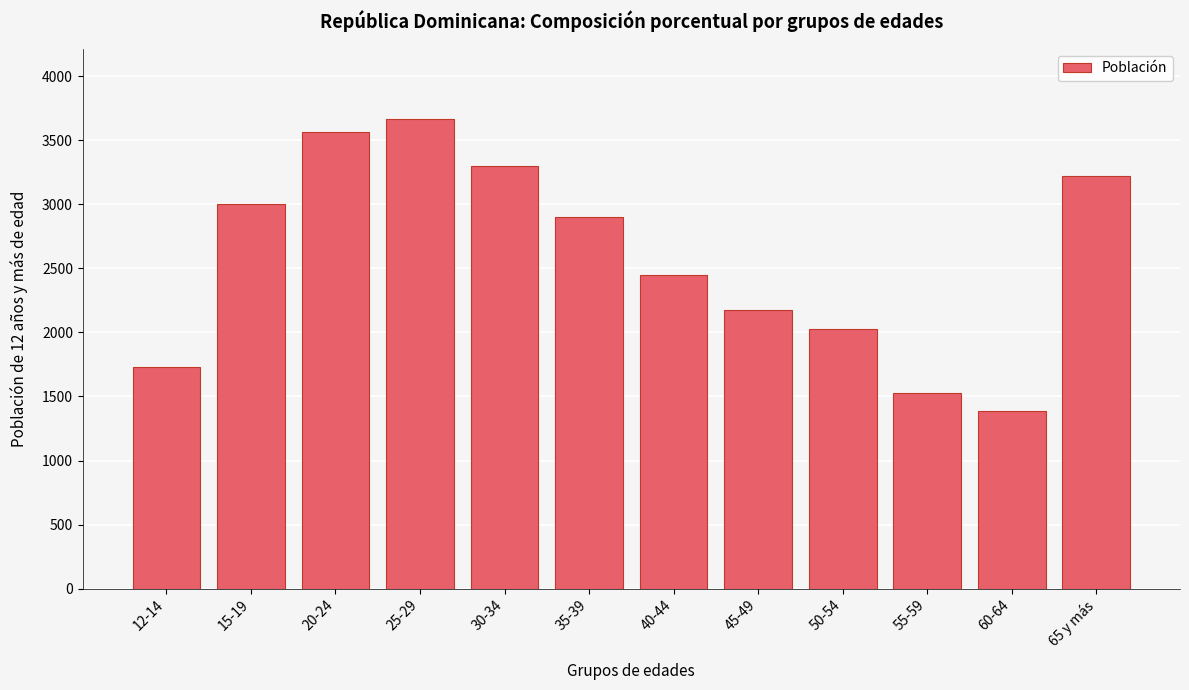

Reading left to right, extract all data points from this chart.

1729	3003	3566	3664	3301	2897	2446	2173	2030	1526	1388	3223